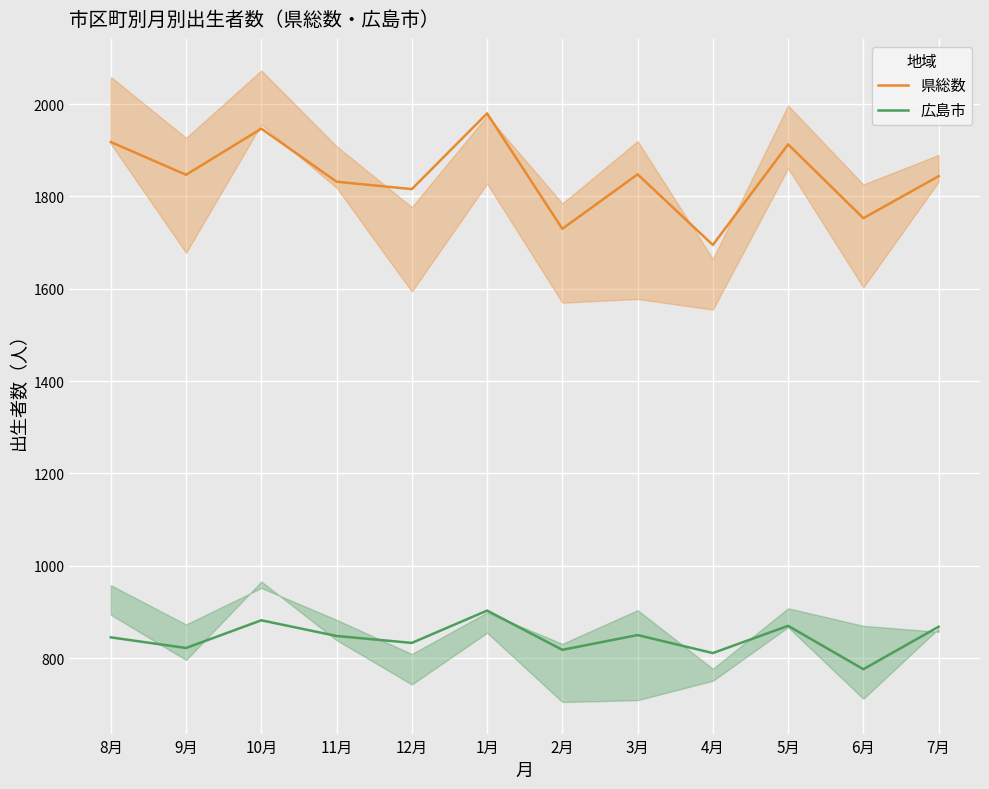

At how many categories does at least one series exceed 878?

12